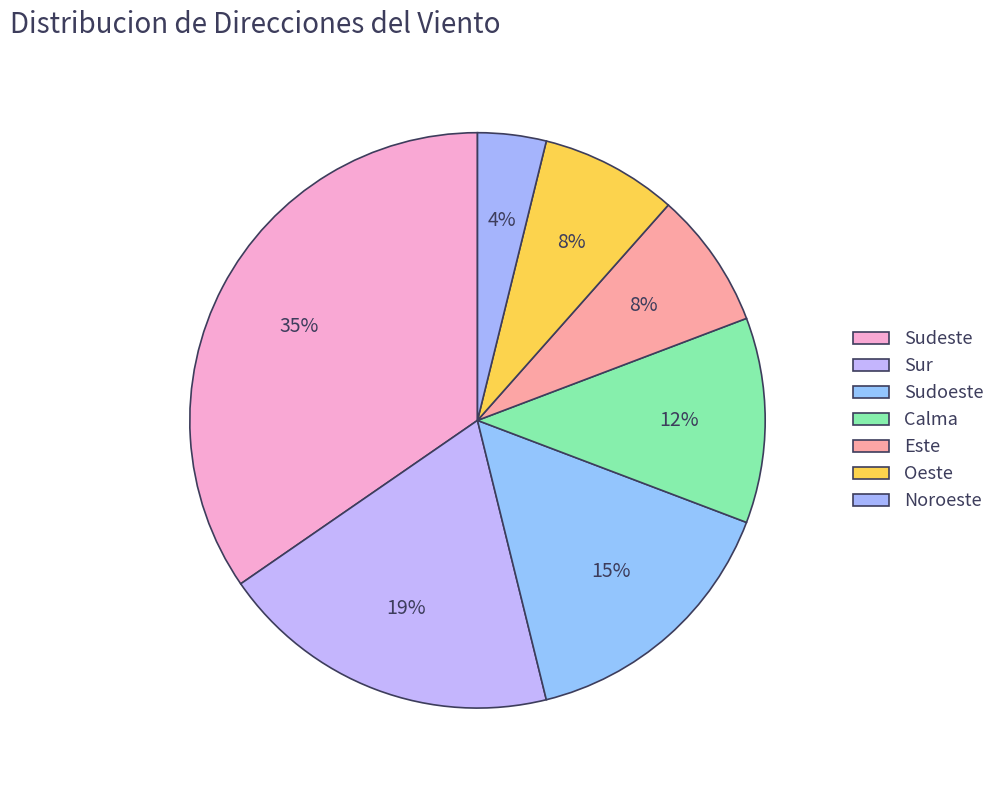

Which slice is the largest?

Sudeste